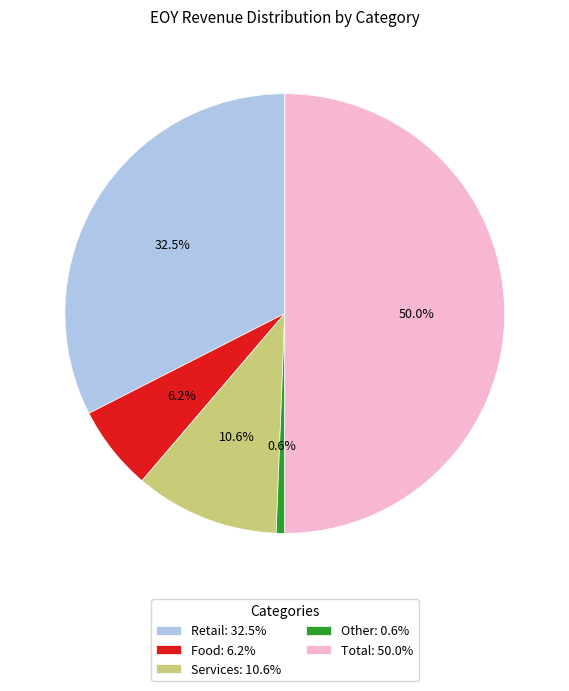

The Food slice represents 6% of the pie. True or false?

True